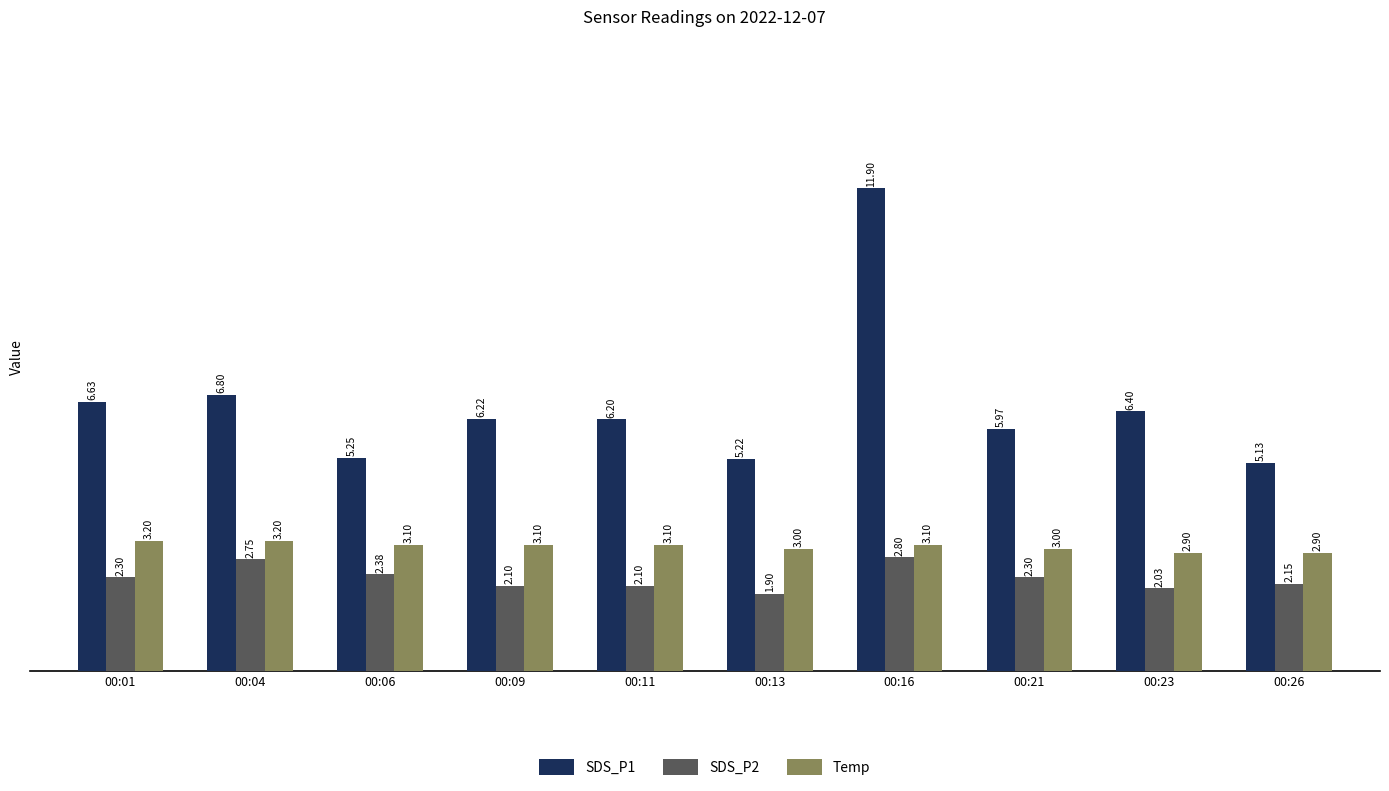

What are all the series names shown in the legend?

SDS_P1, SDS_P2, Temp